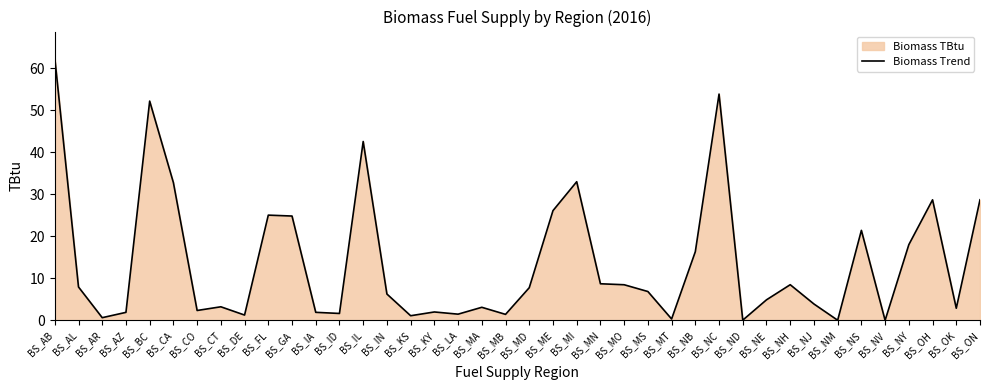

What is the value of the 29th point from the left?

53.8